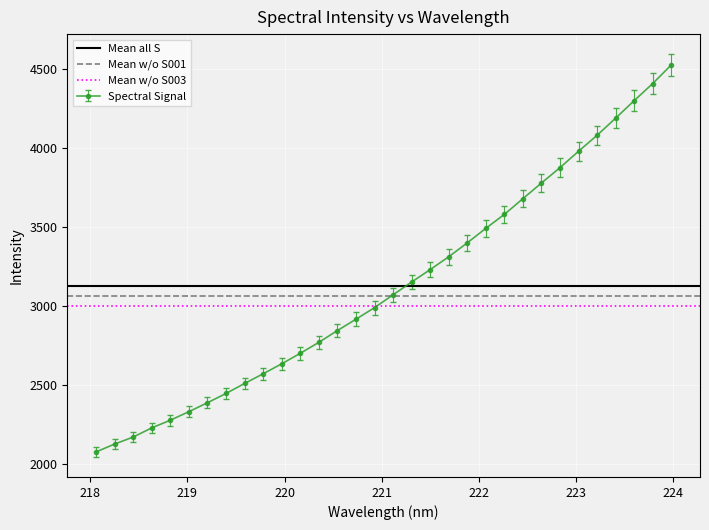

What is the minimum value for Spectral Signal?

2076.5